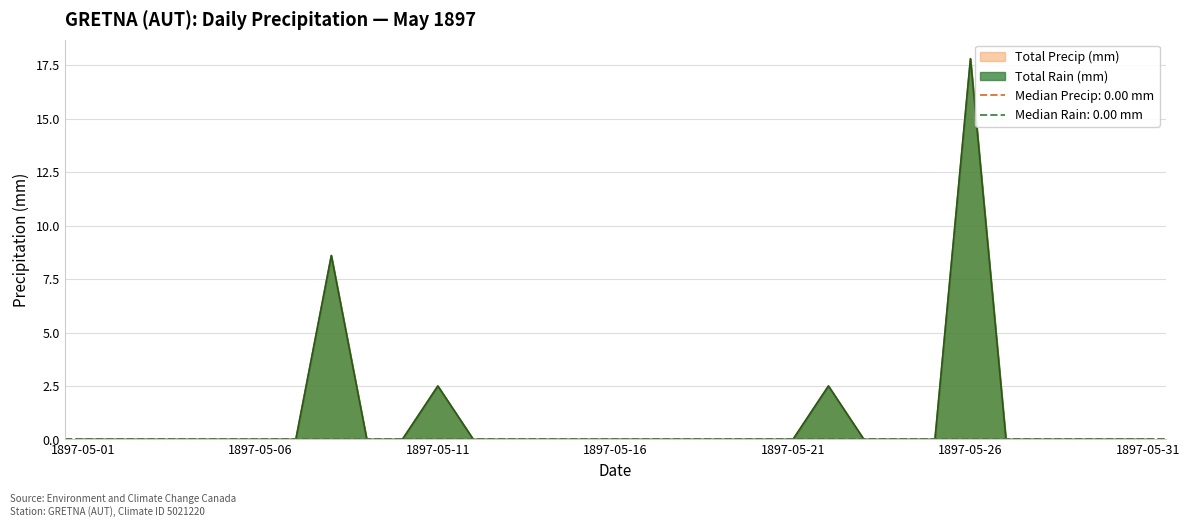

In Total Rain (mm), how many points are higher than both neighbors (excluding endpoints)?

4